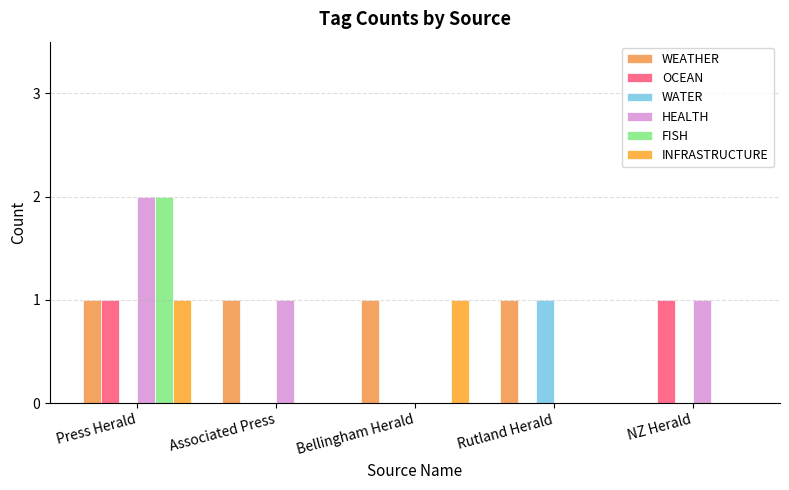

At how many categories does at least one series exceed 1?

1